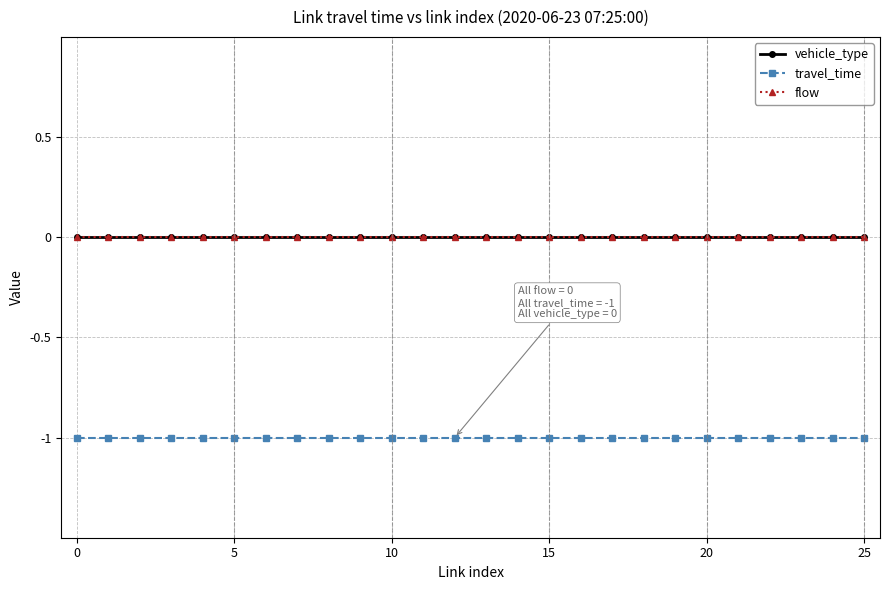

Is this an area chart (filled region under the line)?

No